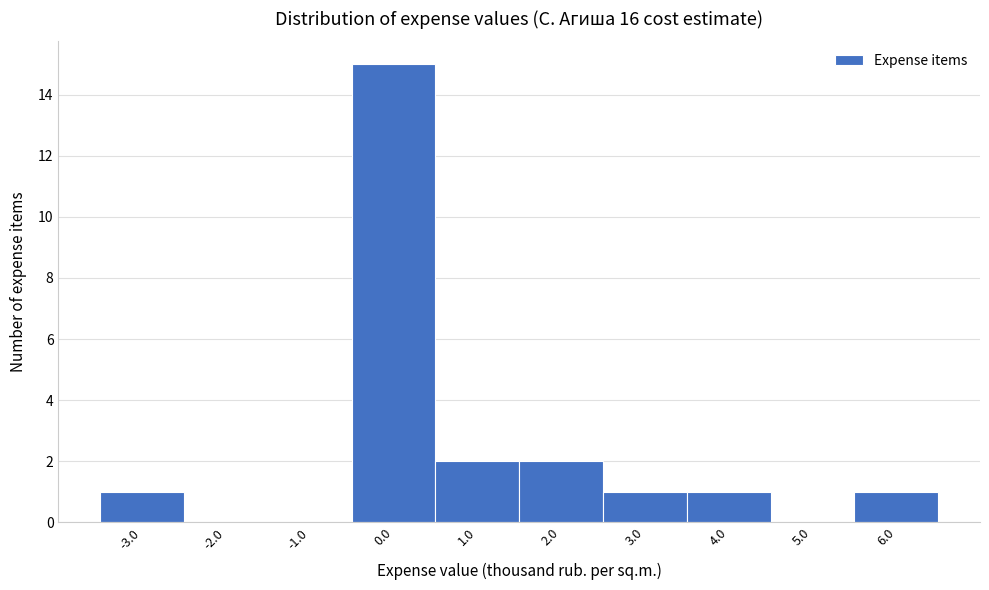

Reading left to right, extract all data points from this chart.

-3.0=1	-2.0=0	-1.0=0	0.0=15	1.0=2	2.0=2	3.0=1	4.0=1	5.0=0	6.0=1